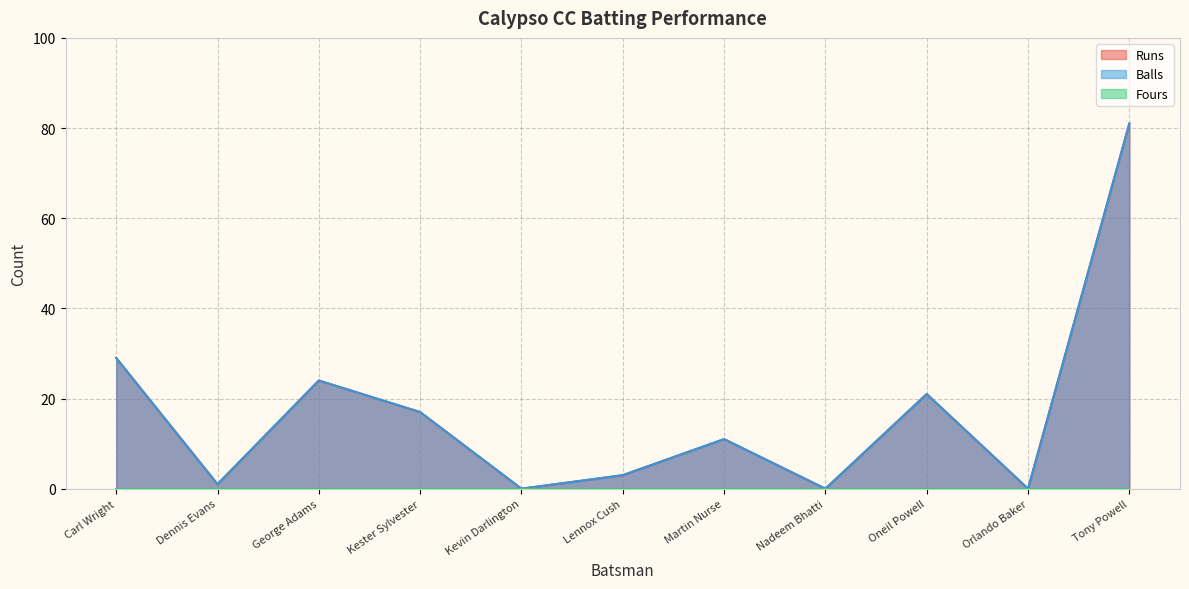

What is the value of the Runs point at the 9th from the left?

21